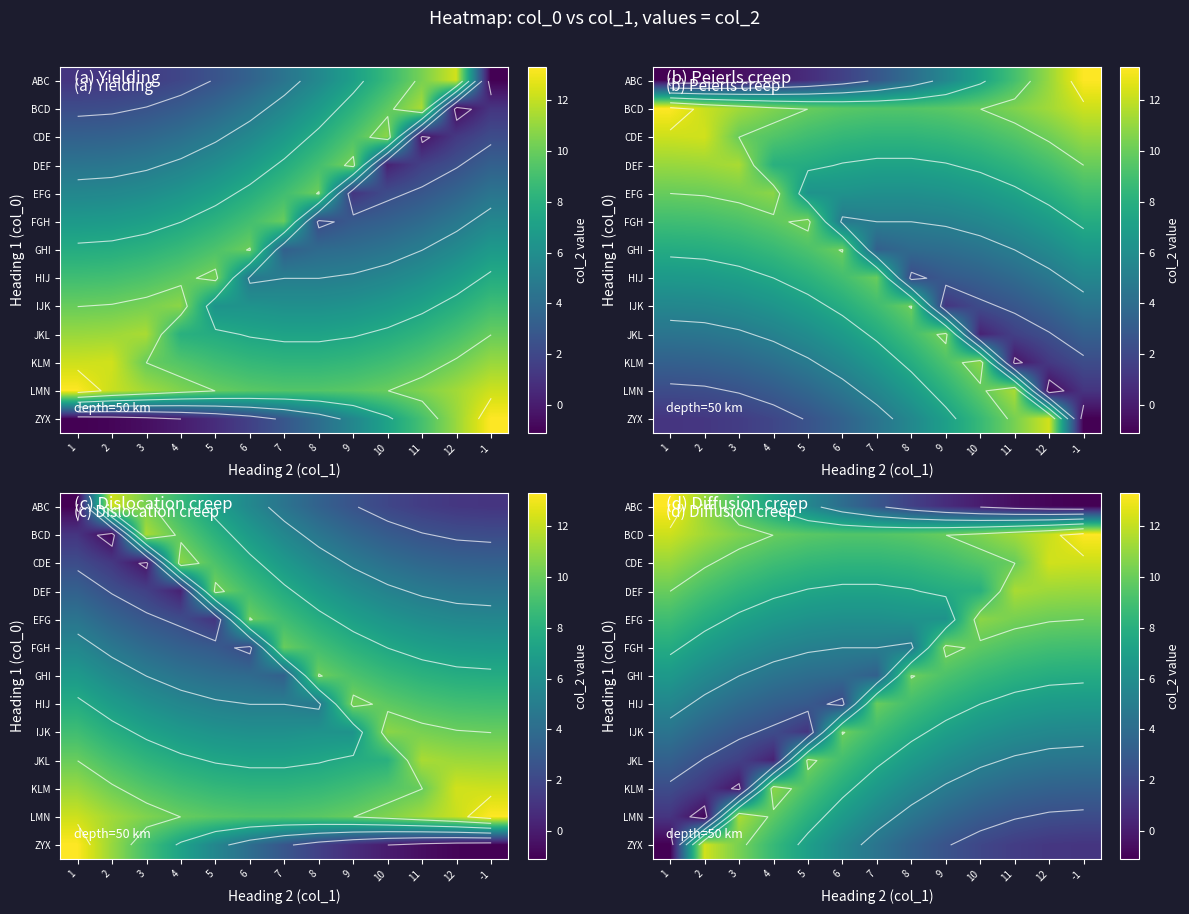

Is the value of JKL at 10 greater than the value of ZYX at 7?

Yes